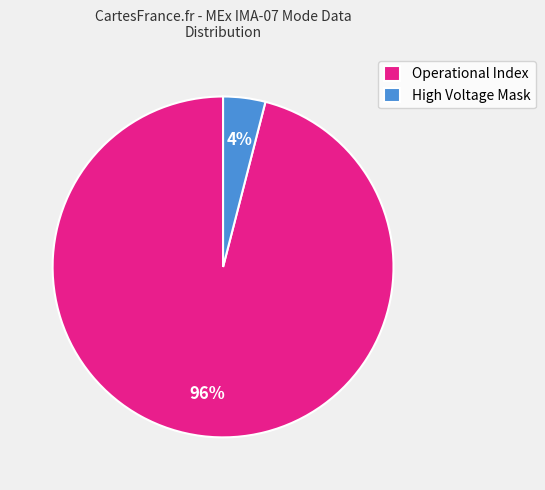

Do Operational Index and High Voltage Mask together represent more than half of the pie?

Yes